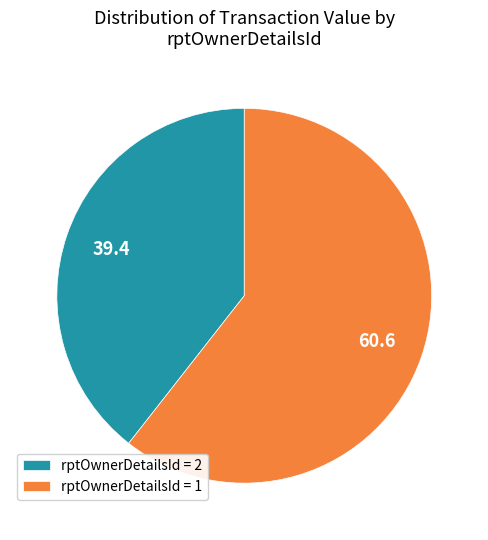

Is the sum of rptOwnerDetailsId = 1 and rptOwnerDetailsId = 2 greater than half?

Yes